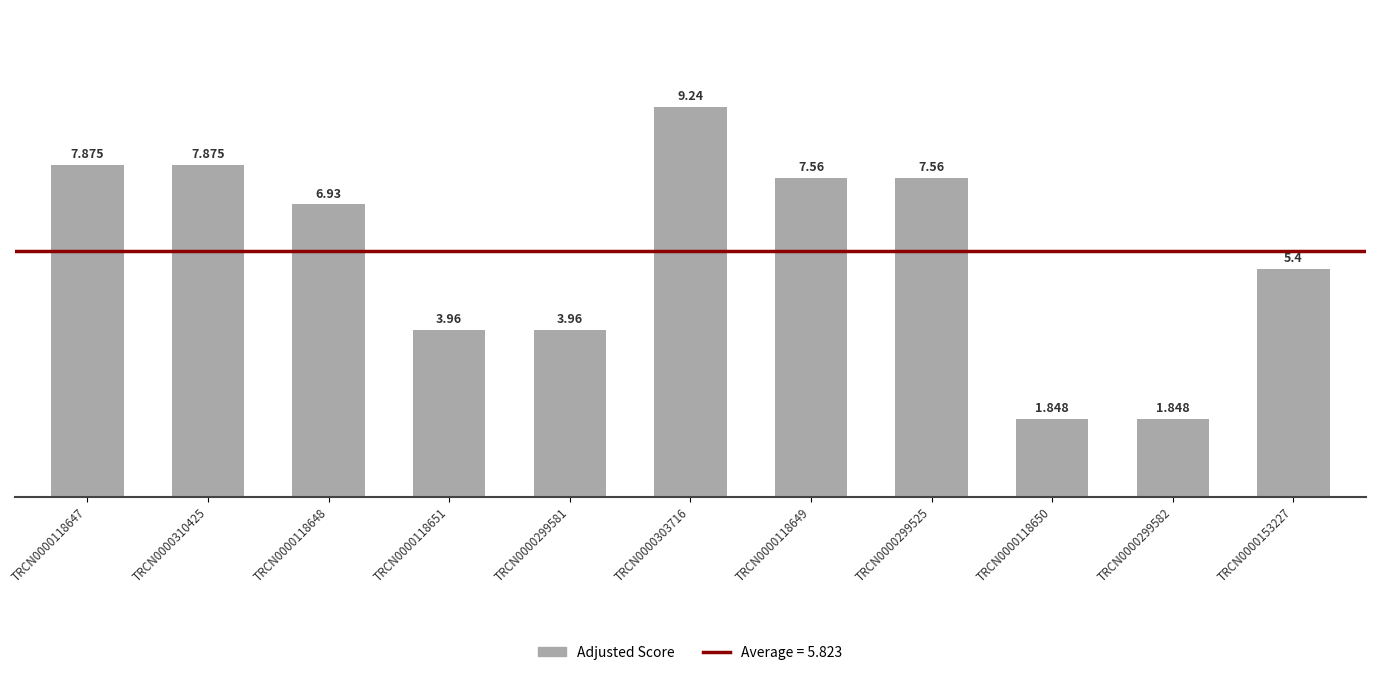

What is the average value?

5.8